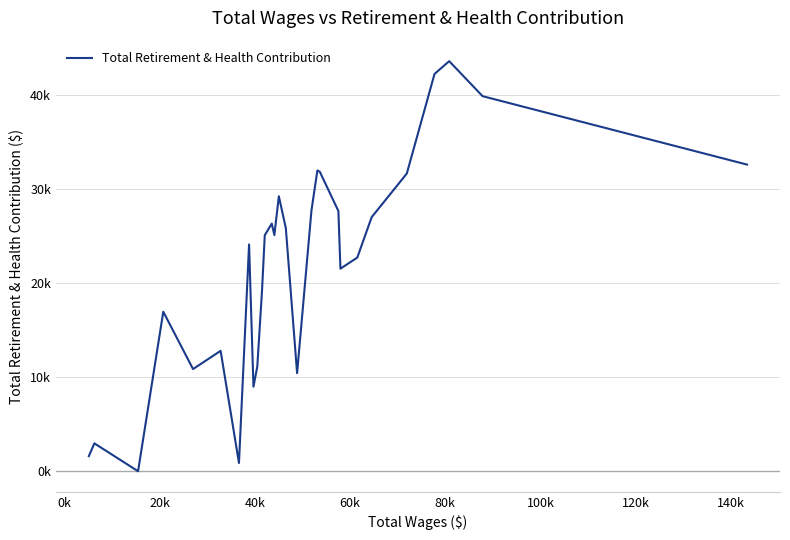

Is this an area chart (filled region under the line)?

No